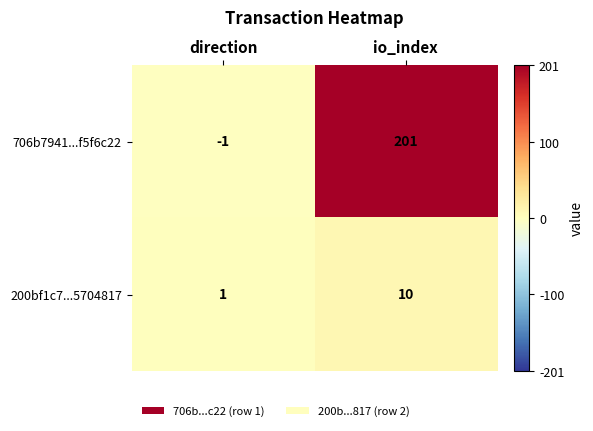

Which series changed the most between direction and io_index?

706b7941...f5f6c22